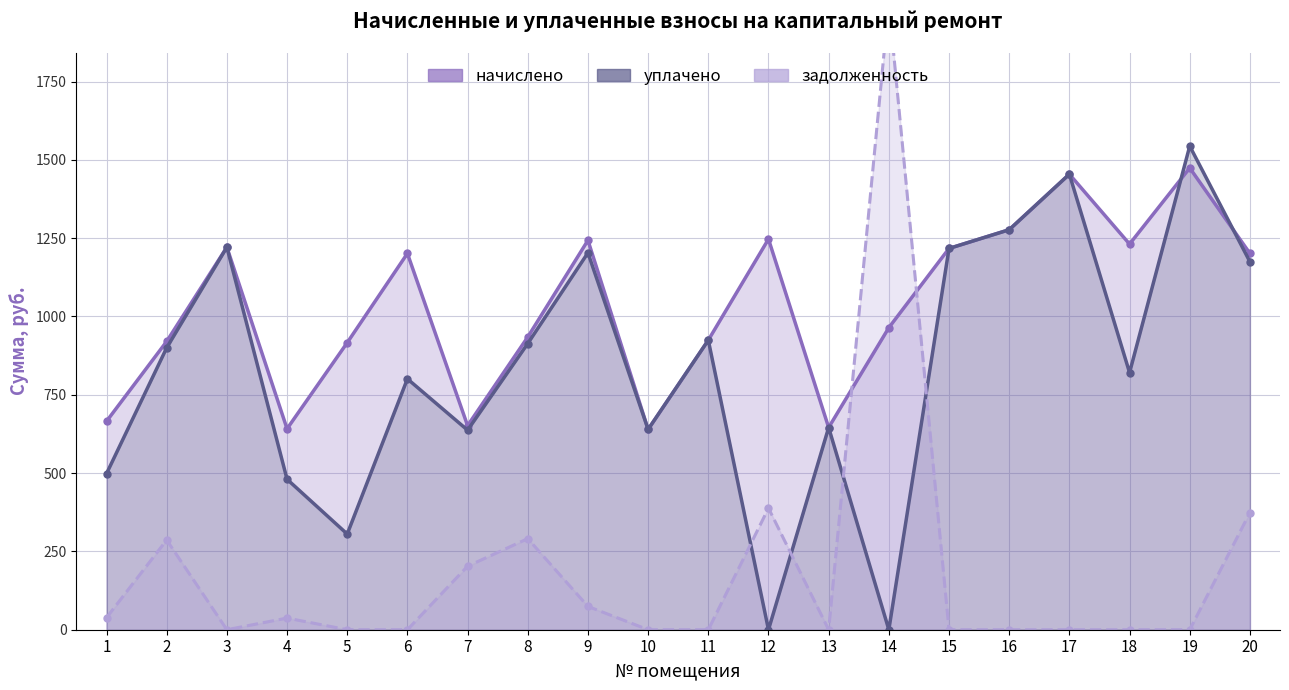

Is it true that задолженность equals 1264.8 at 11?

False